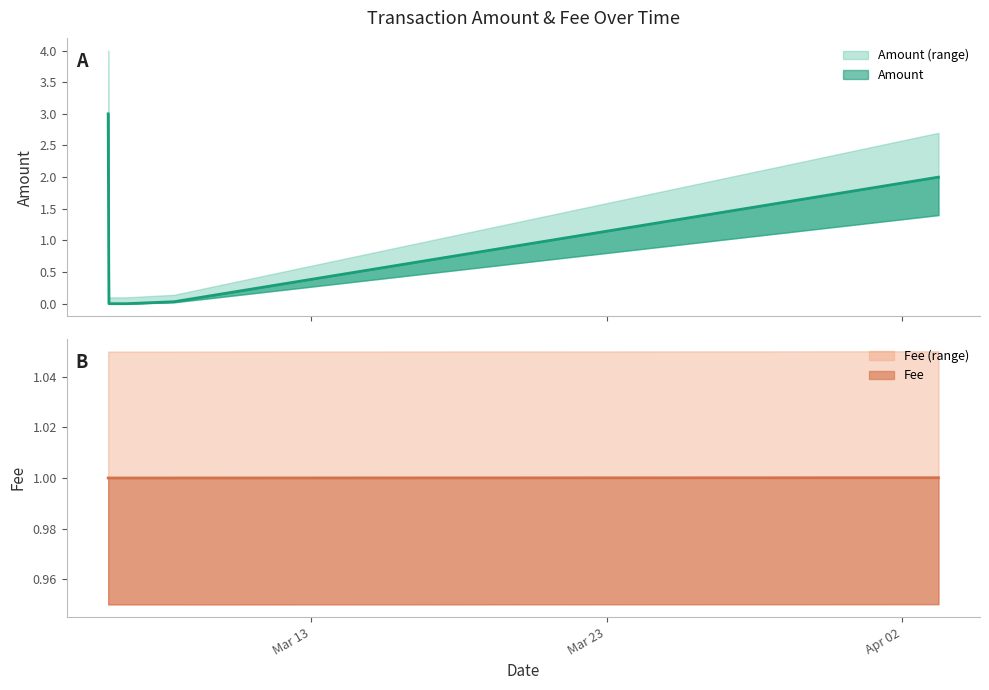

At how many categories does at least one series exceed 0?

5